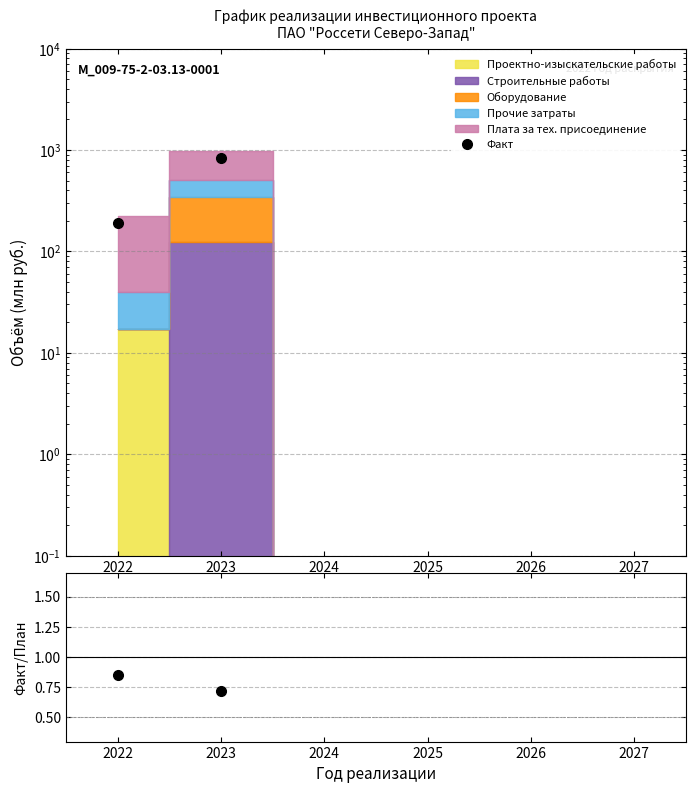

Does the chart have visible grid lines?

Yes